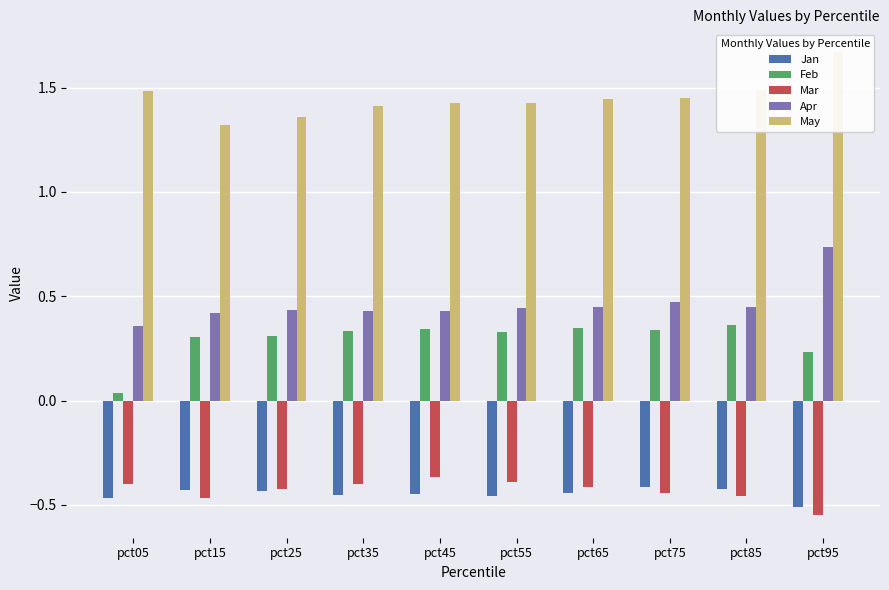

Which series has the largest total across all categories?

May